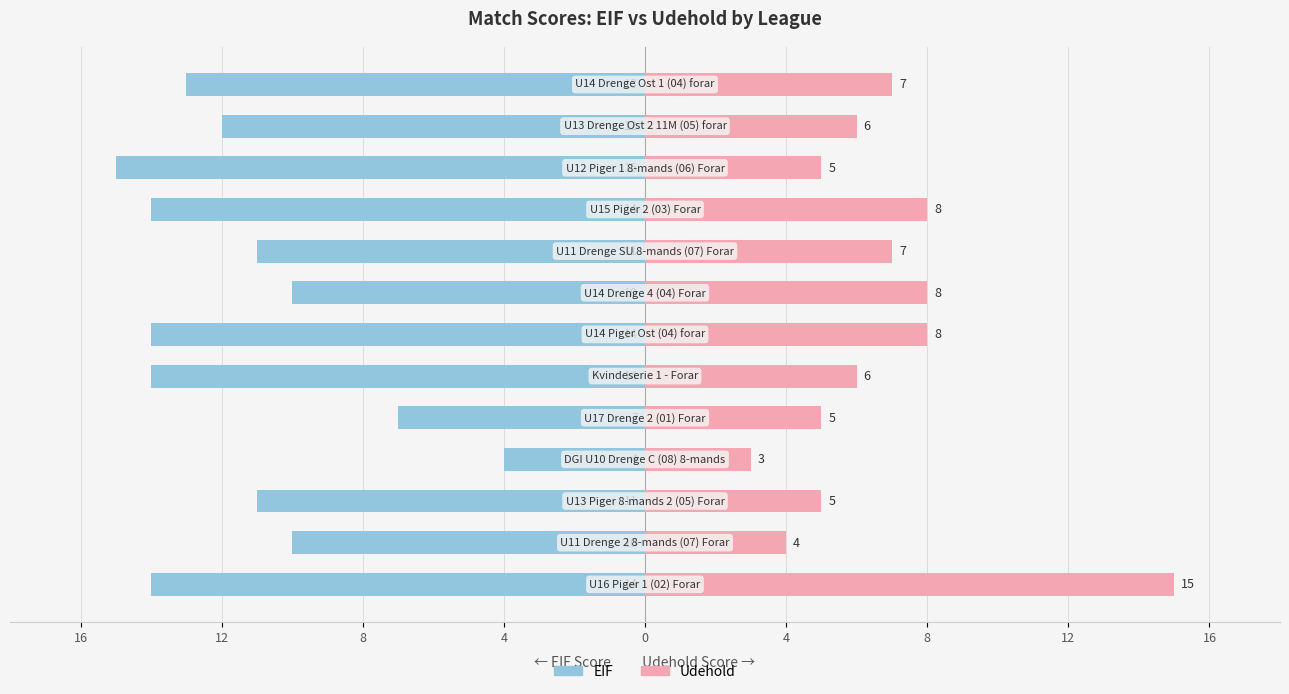

What is the average value of the Udehold series?

7